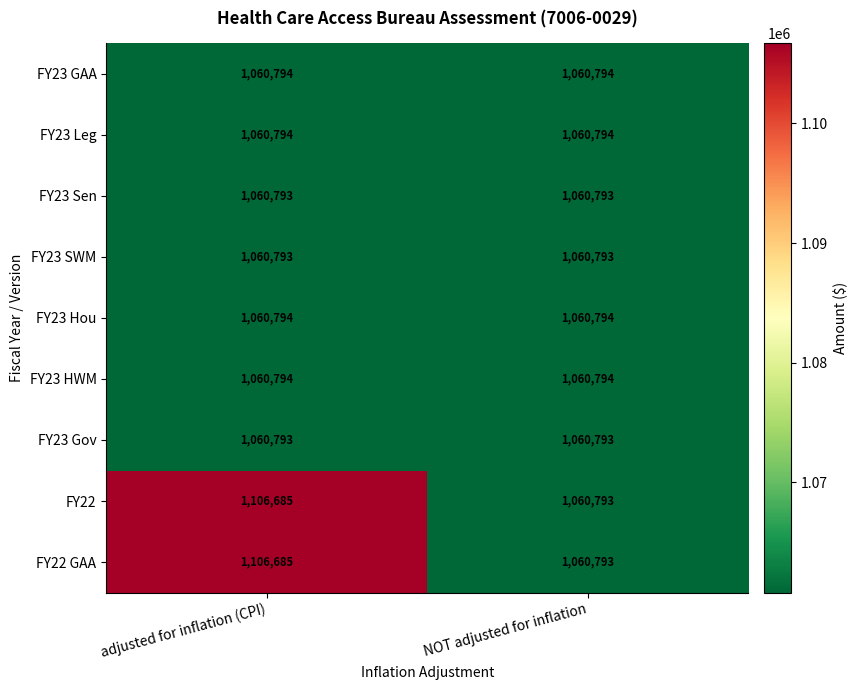

Reading left to right, list all the values displayed in this chart.

FY23 GAA: 1060794	1060794
FY23 Leg: 1060794	1060794
FY23 Sen: 1060793	1060793
FY23 SWM: 1060793	1060793
FY23 Hou: 1060794	1060794
FY23 HWM: 1060794	1060794
FY23 Gov: 1060793	1060793
FY22: 1106685	1060793
FY22 GAA: 1106685	1060793